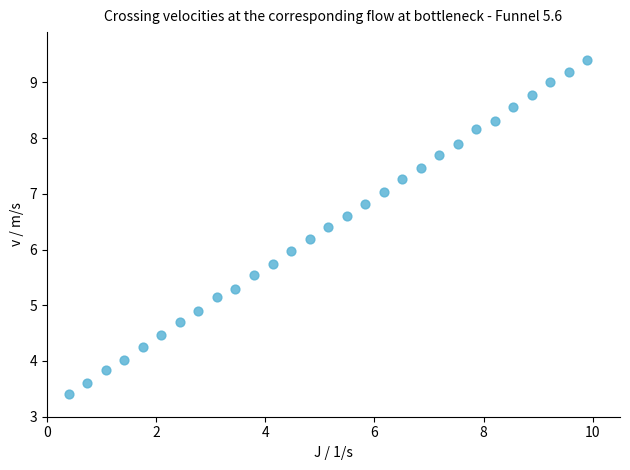

What is the range of Y values (max minus min)?

6.0